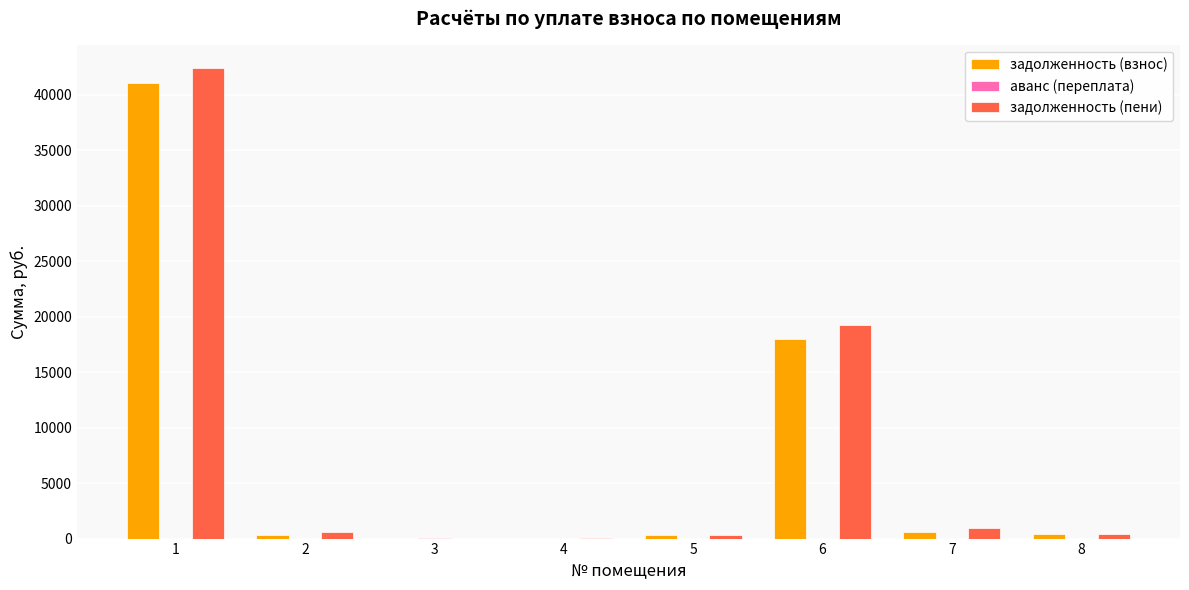

Which series changed the most between 1 and 3?

задолженность (пени)